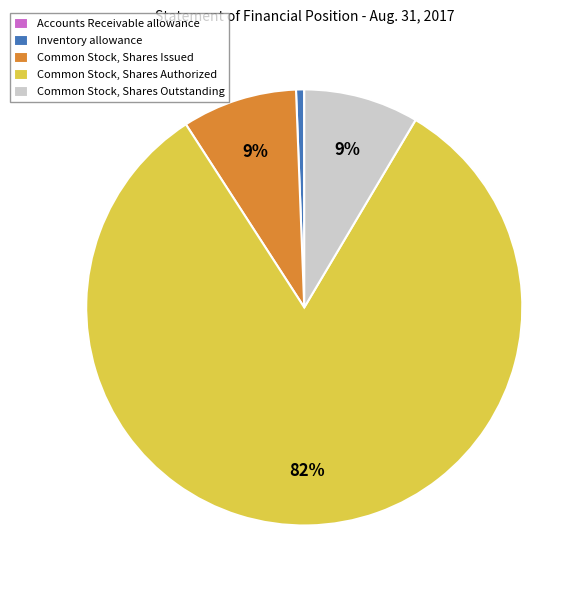

Is the sum of Common Stock, Shares Outstanding and Inventory allowance greater than half?

No